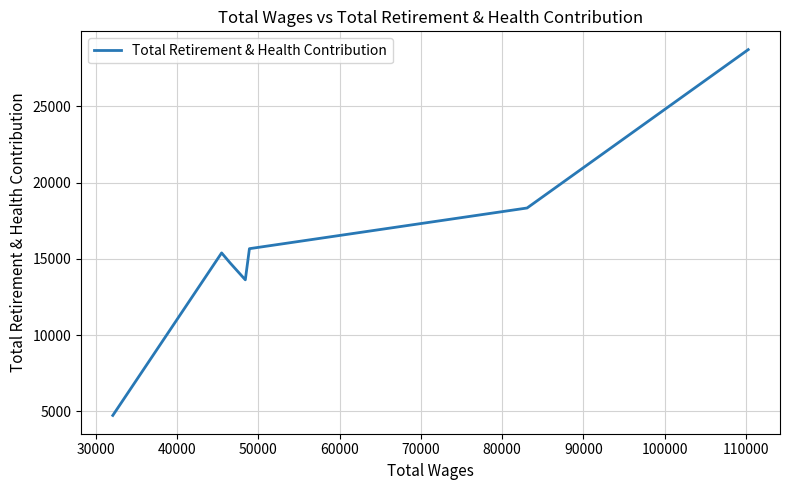

What is the greatest value displayed?

28717